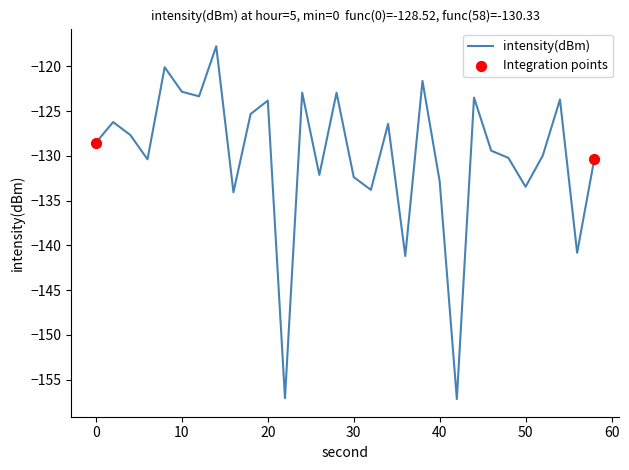

What is the difference between the maximum and minimum values?

39.4